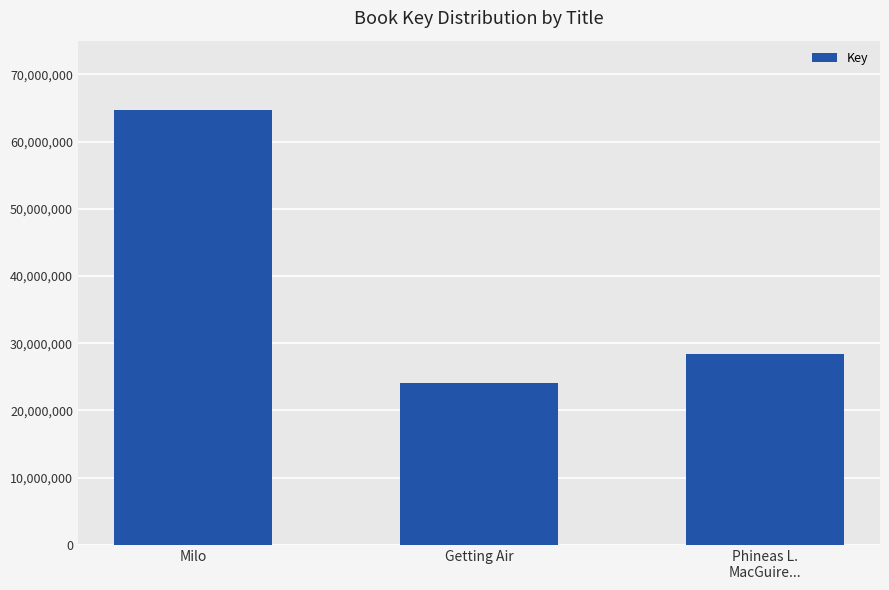

List the labels in order of value, smallest first.

Getting Air, Phineas L.
MacGuire..., Milo